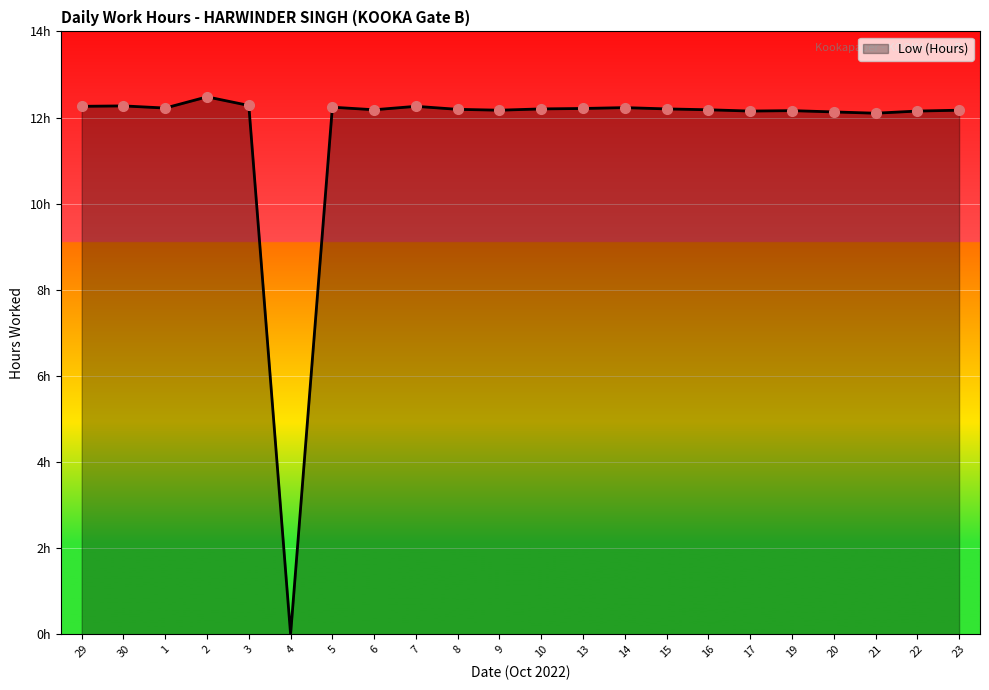

Does the chart have visible grid lines?

Yes